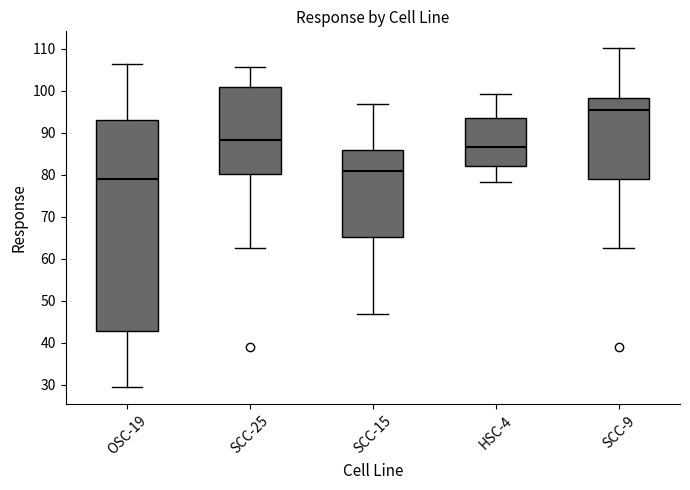

Reading left to right, read every box against the y-axis: the position of its median line, the range the box covers, and the ends of its whiskers. The values are not printed on the chart, so give them approximately, as read against the axis.

OSC-19: median 79, box 43 to 93, whiskers 29 to 106
SCC-25: median 88, box 80 to 101, whiskers 63 to 106
SCC-15: median 81, box 65 to 86, whiskers 47 to 97
HSC-4: median 87, box 82 to 93, whiskers 78 to 99
SCC-9: median 95, box 79 to 98, whiskers 63 to 110